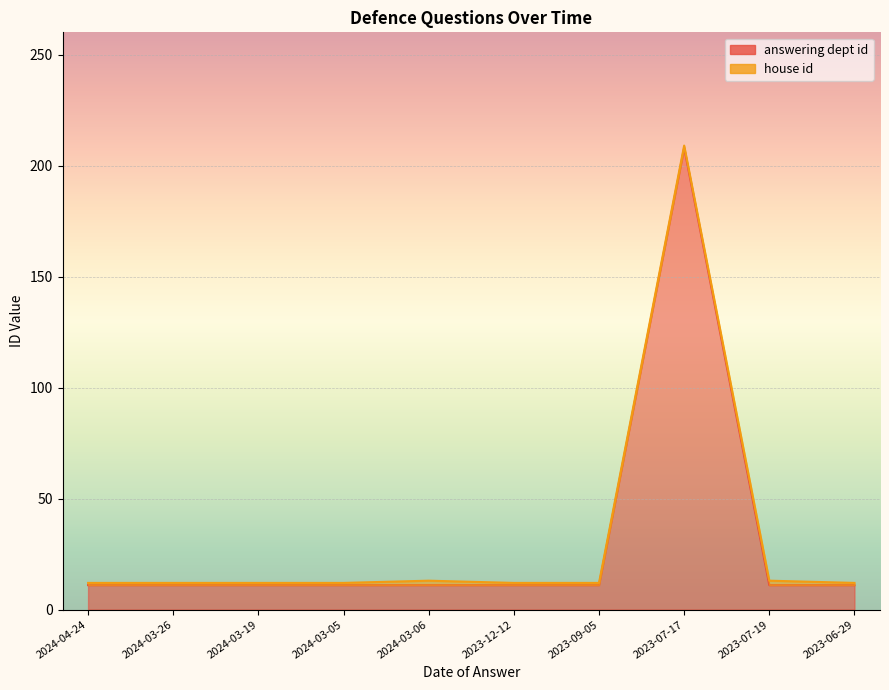

Between 2024-04-24 and 2023-07-19, which is larger?

2024-04-24